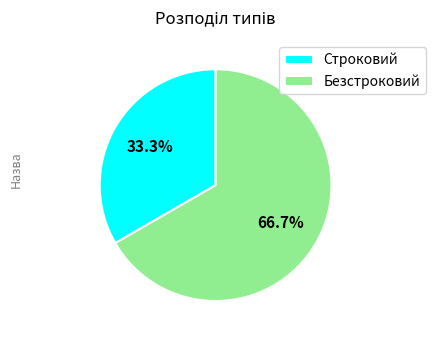

What is the total percentage of Безстроковий and Строковий?

100.0%